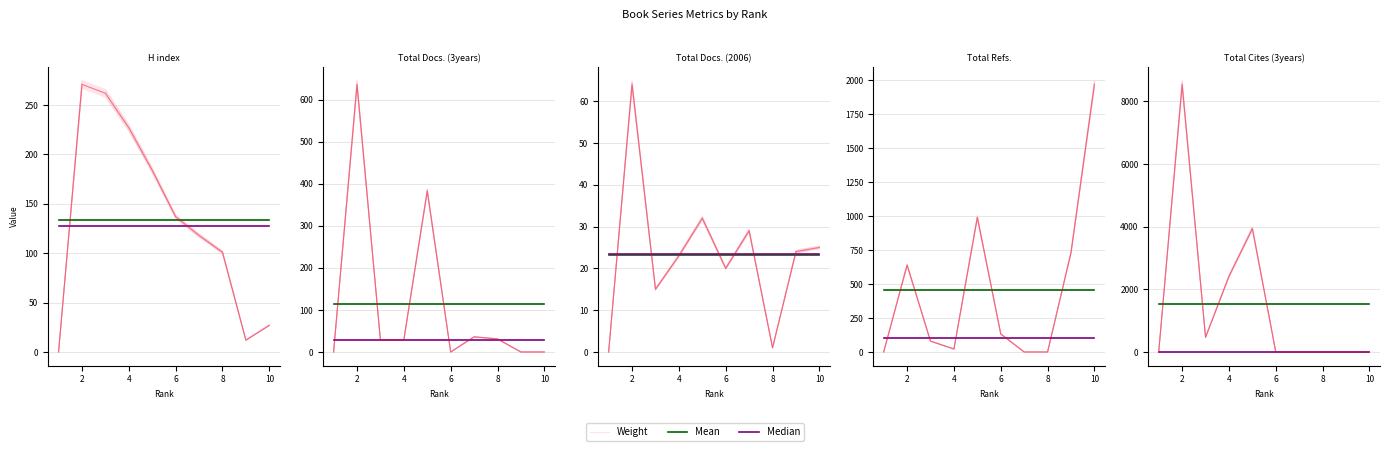

Between 2 and 8, which is larger?

2